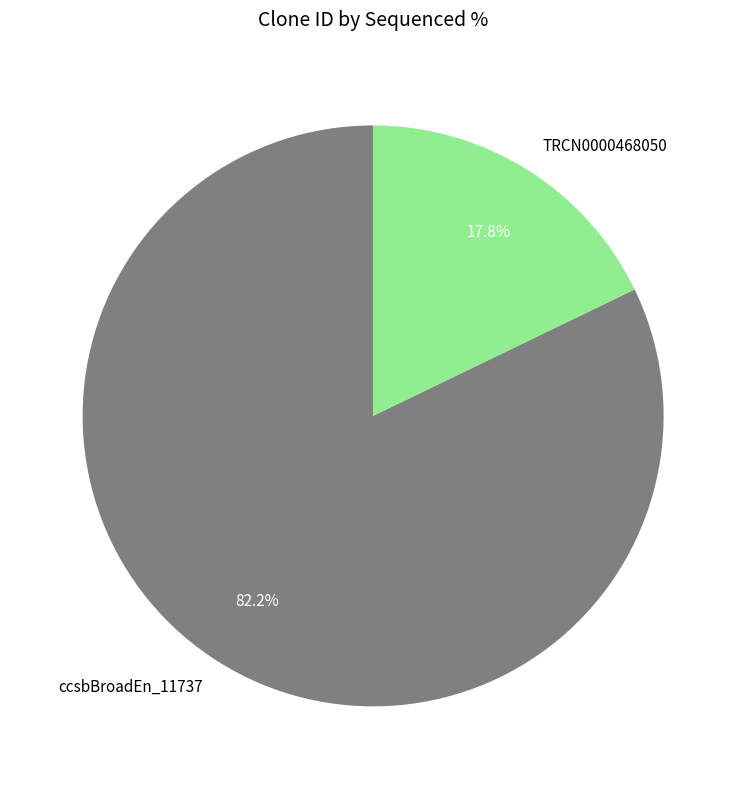

Which slice represents more than half of the pie?

ccsbBroadEn_11737